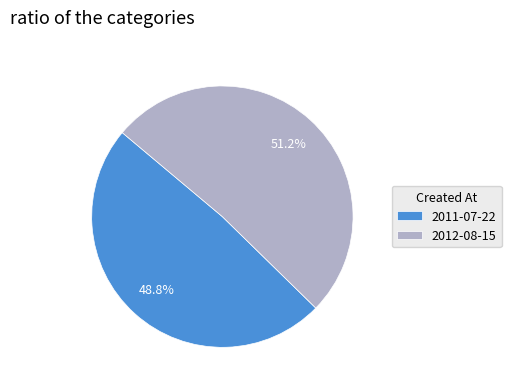

Which category has the smallest portion of the pie?

2011-07-22